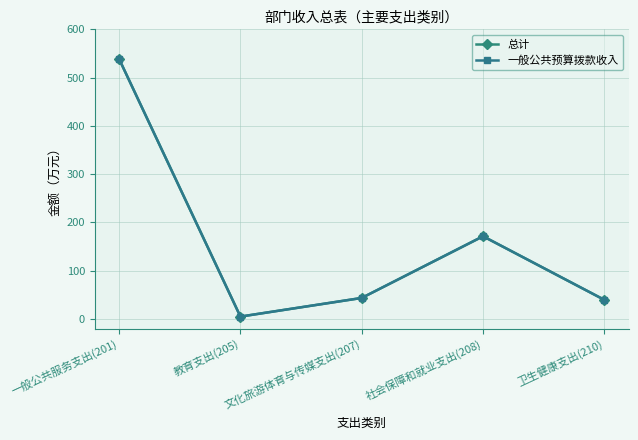

Is it true that 总计 equals 43.4 at 文化旅游体育与传媒支出(207)?

True